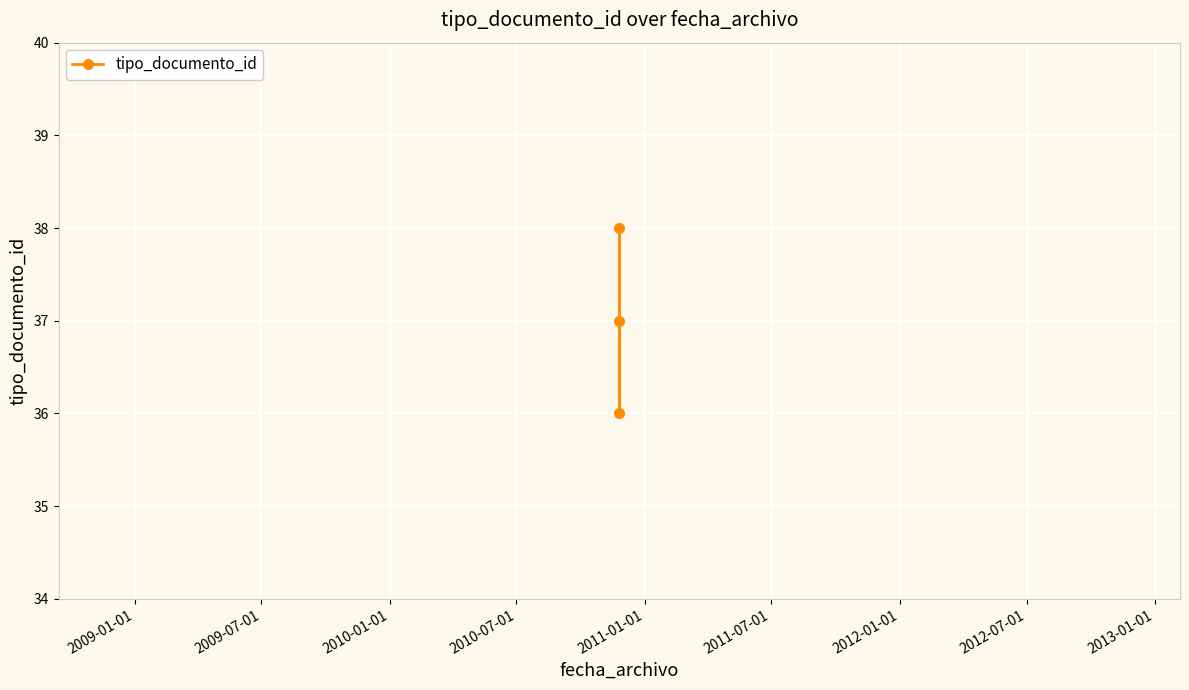

Count the number of data series in this chart.

1